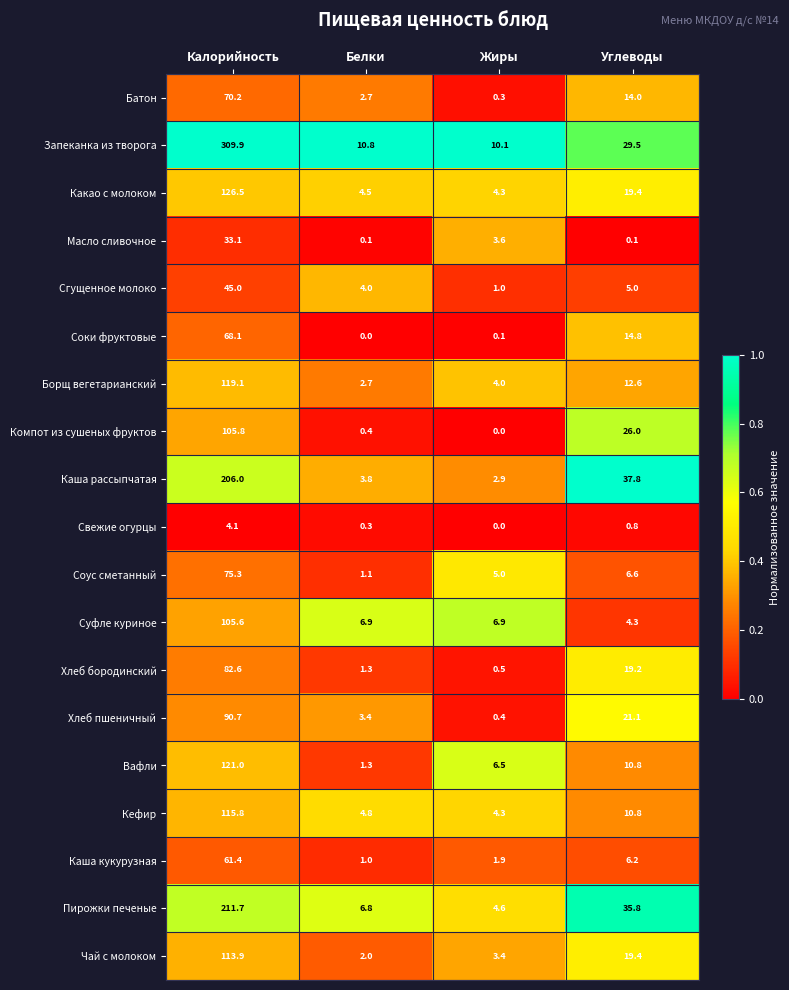

What is the difference between the second highest and second lowest values in the Хлеб пшеничный series?

17.7